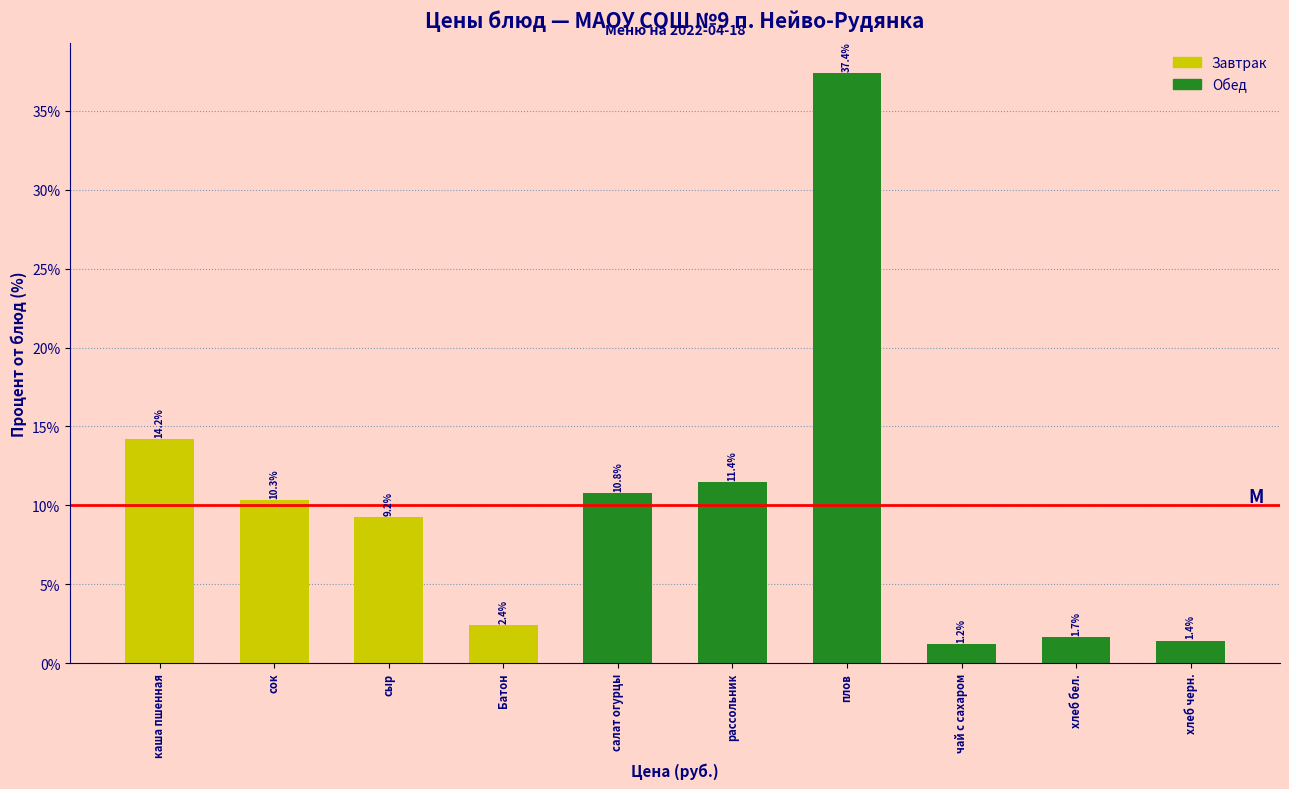

Reading right to left, list all the values displayed in this chart.

хлеб черн.=1.4	хлеб бел.=1.7	чай с сахаром=1.2	плов=37.4	рассольник=11.4	салат огурцы=10.8	Батон=2.4	сыр=9.2	сок=10.3	каша пшенная=14.2